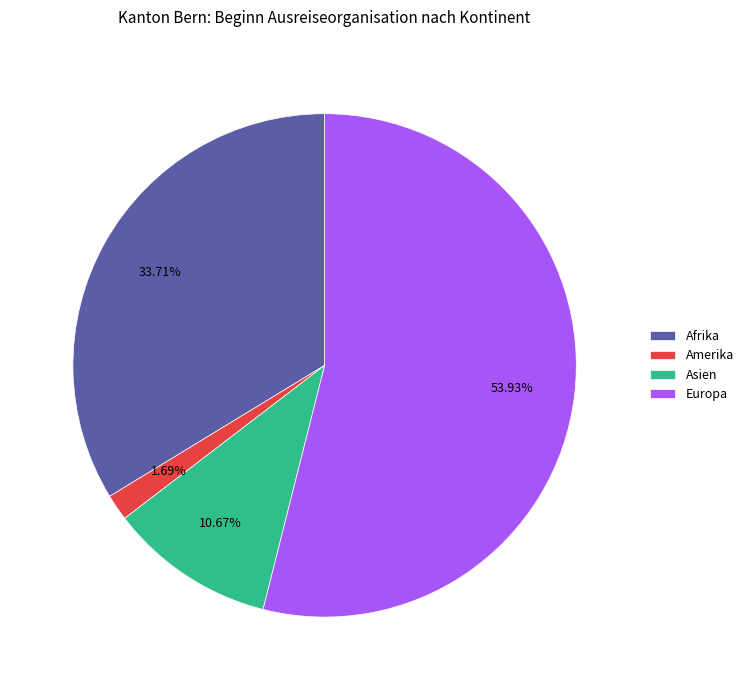

True or false: Amerika accounts for 8% of the total.

False